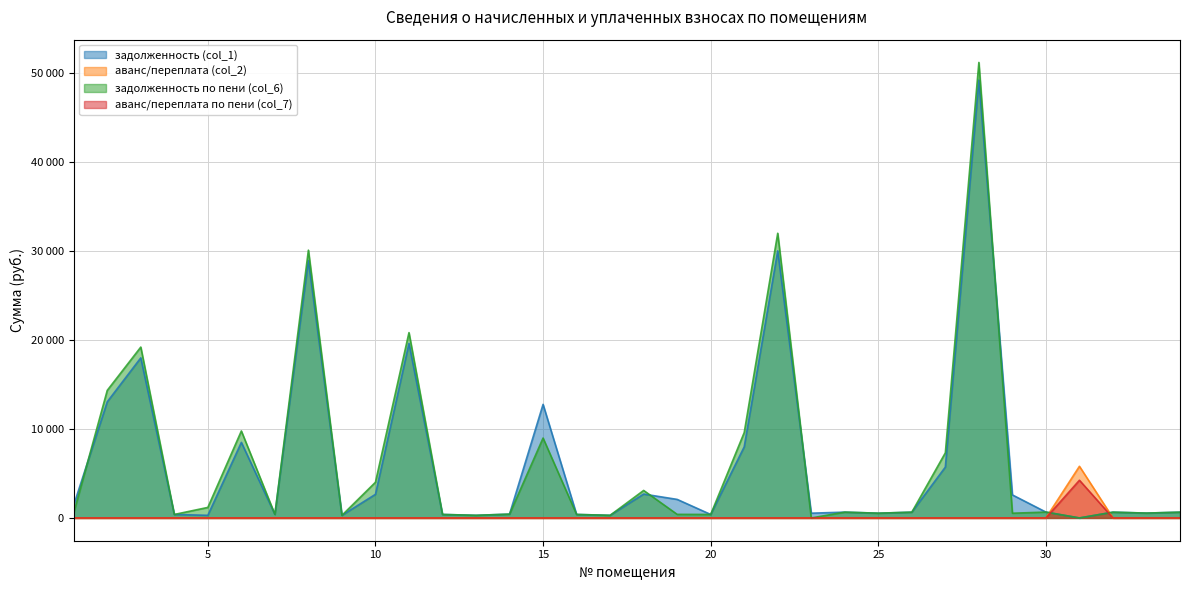

At which label is аванс/переплата по пени (col_7) closest to 2119?

1